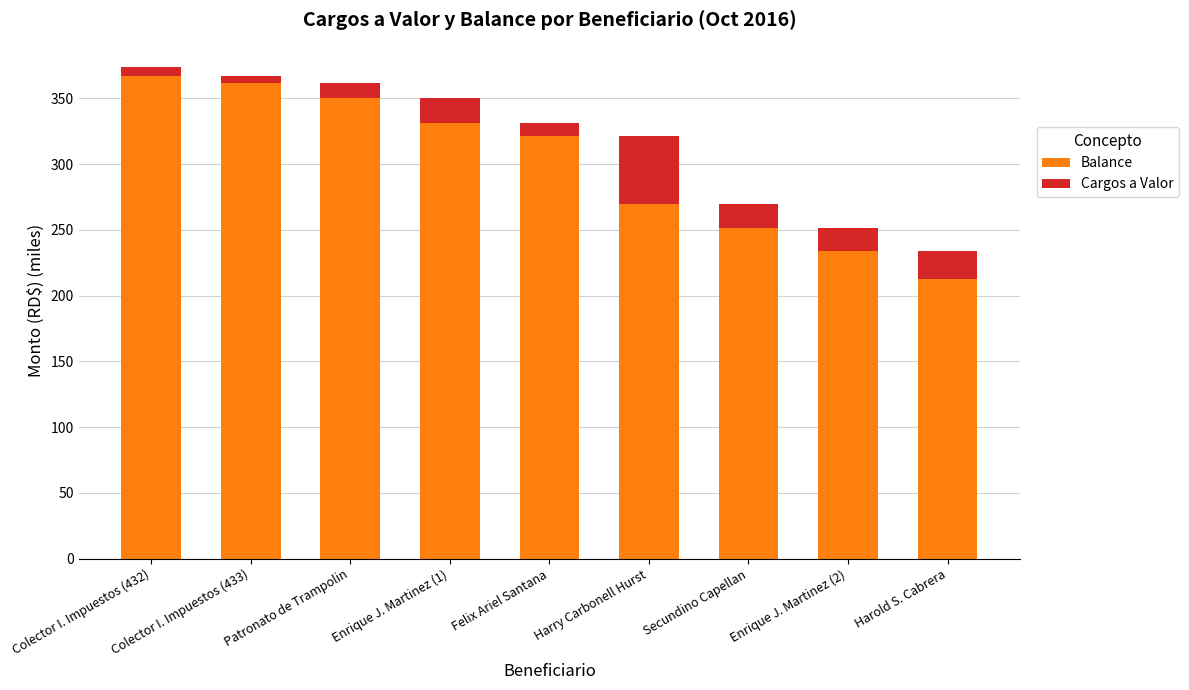

How many bars are there in total?

9